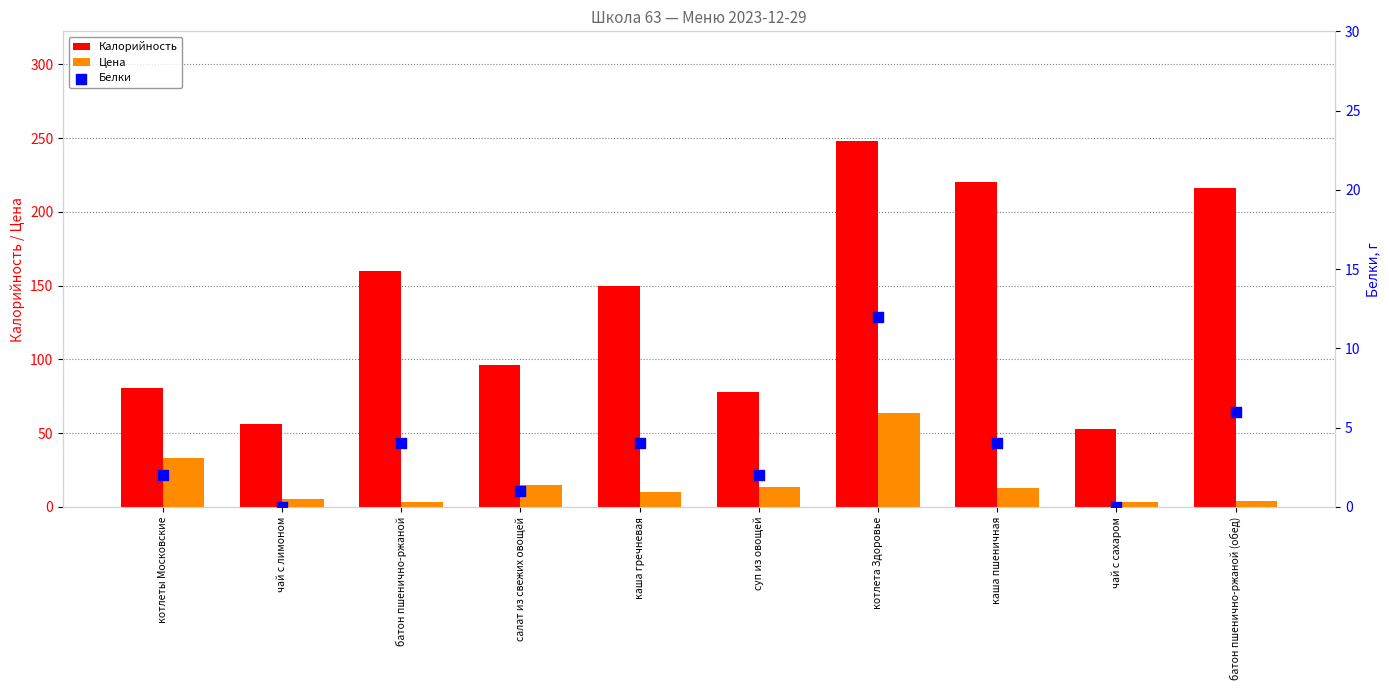

Which series reaches the minimum Y coordinate?

Белки